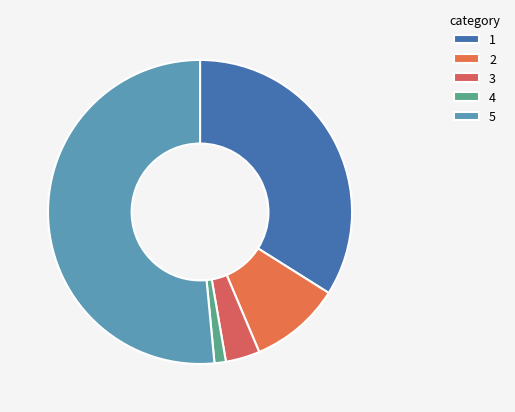

Which slice is the smallest?

4